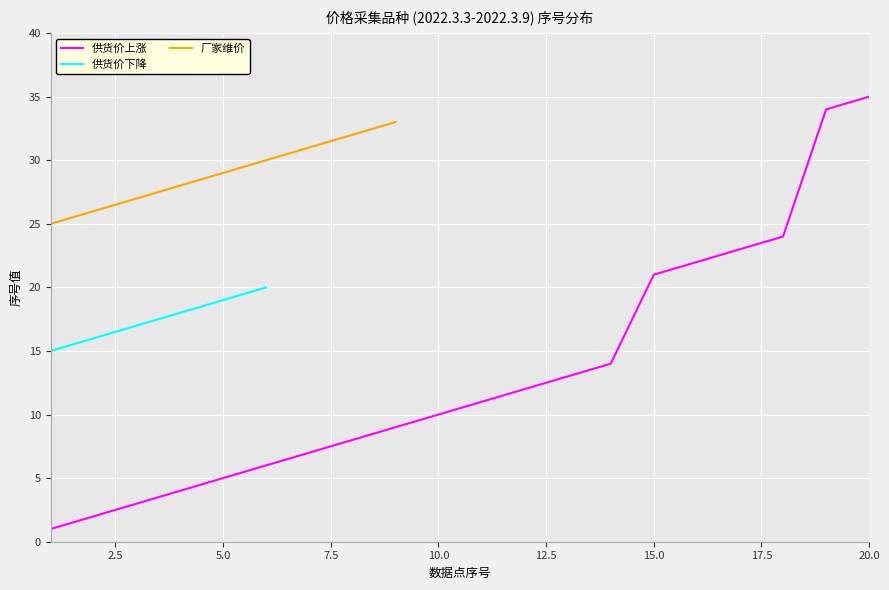

What is the value of the 供货价上涨 point at the 4th from the left?

4.0